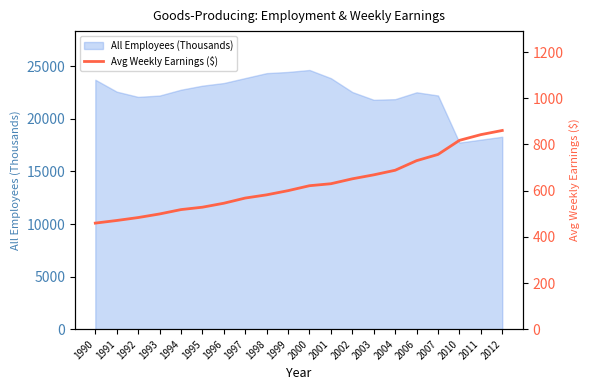

Where is the data nearest to the value 660?

2003